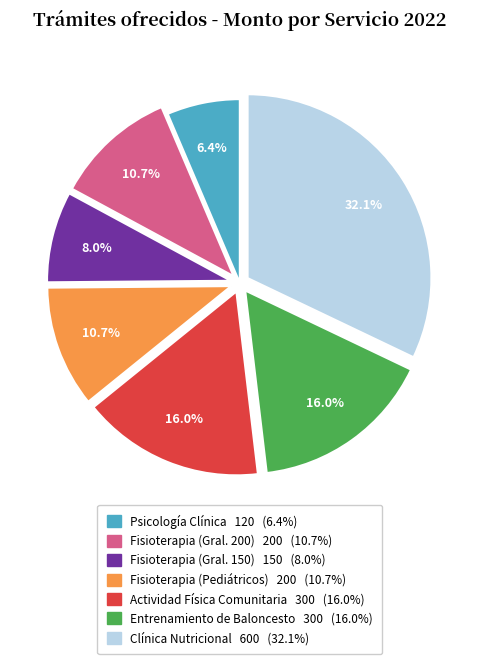

Does any single category account for the majority?

No